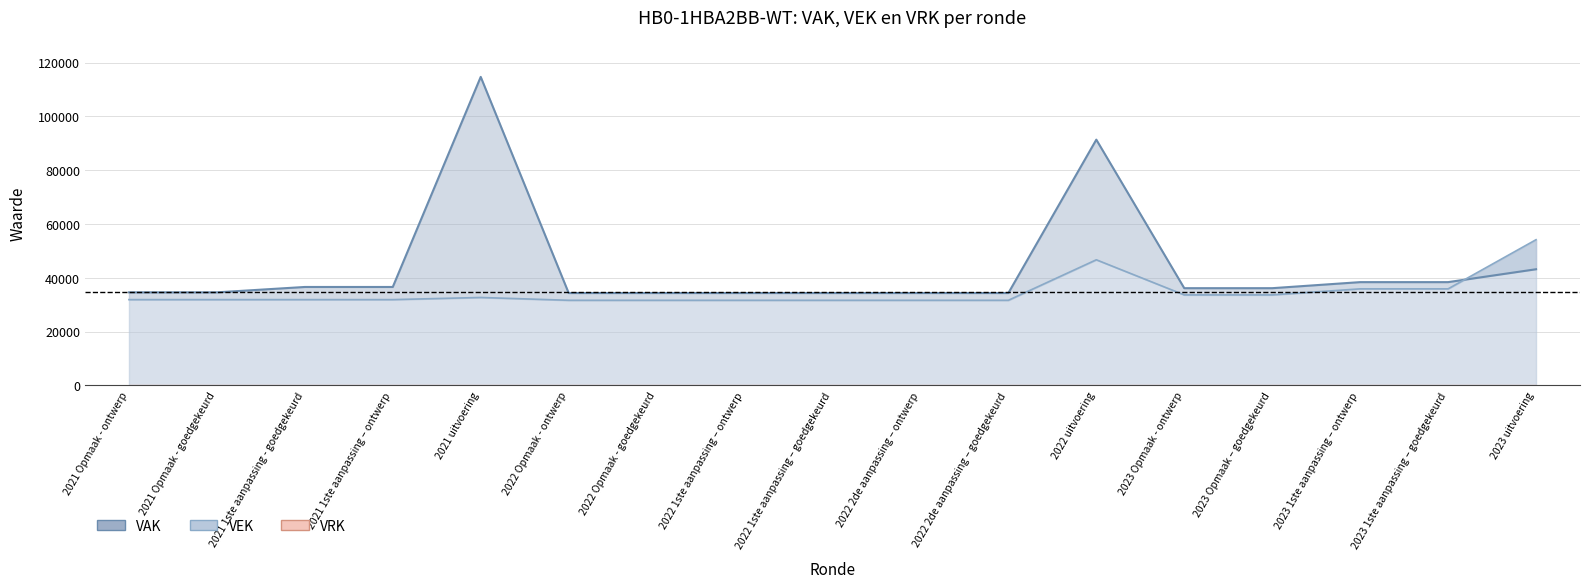

In VEK, how many points are higher than both neighbors (excluding endpoints)?

2